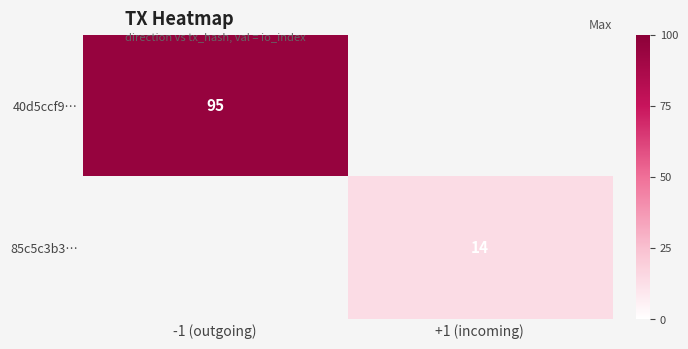

Is it true that 40d5ccf9… equals 136 at -1 (outgoing)?

False